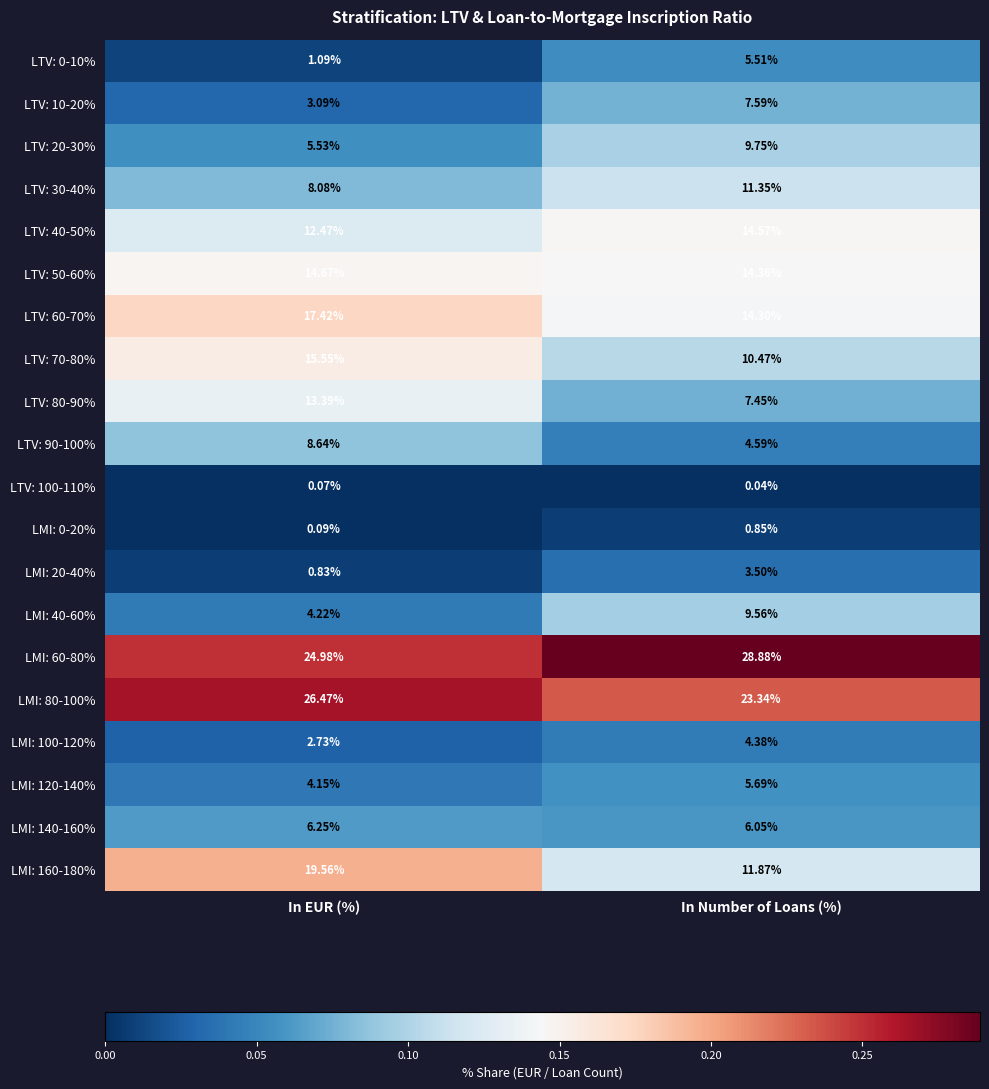

List the labels in order of LTV: 100-110% value, largest first.

In EUR (%), In Number of Loans (%)